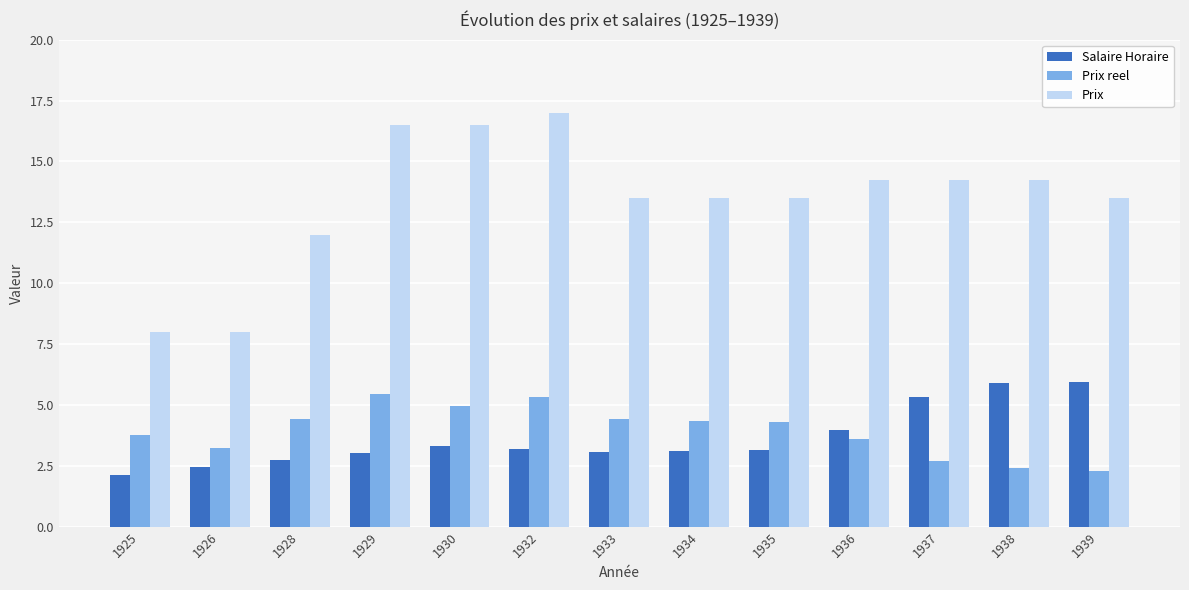

How many bars are there in total?

39